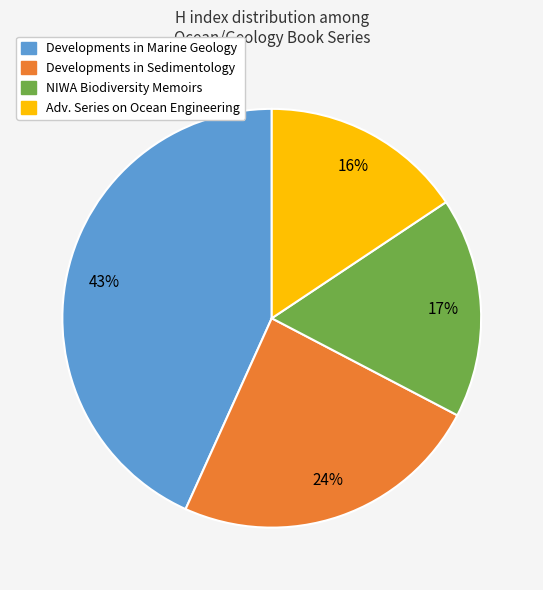

To the nearest percent, what is the average slice percentage?

25%